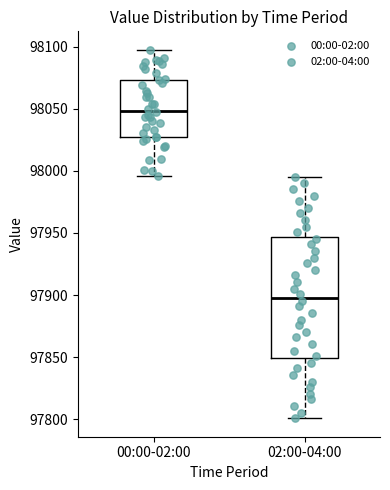

Where does the upper whisker of the box for 02:00-04:00 end on the y-axis? The values are not printed on the chart, so give them approximately, as read against the axis.

97995